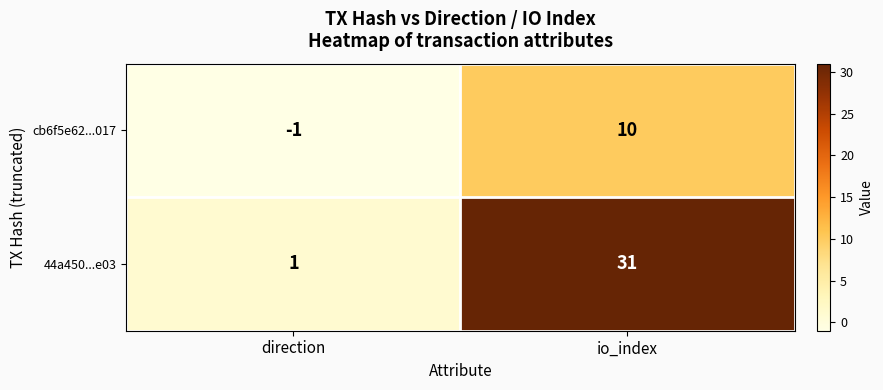

Is it true that cb6f5e62...017 equals 17 at io_index?

False